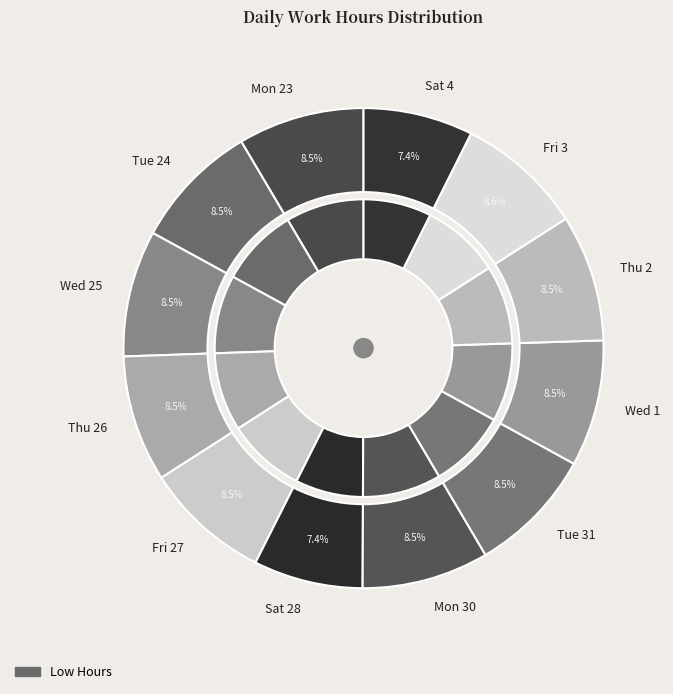

Is it true that Fri 27 is 14% of the pie?

False